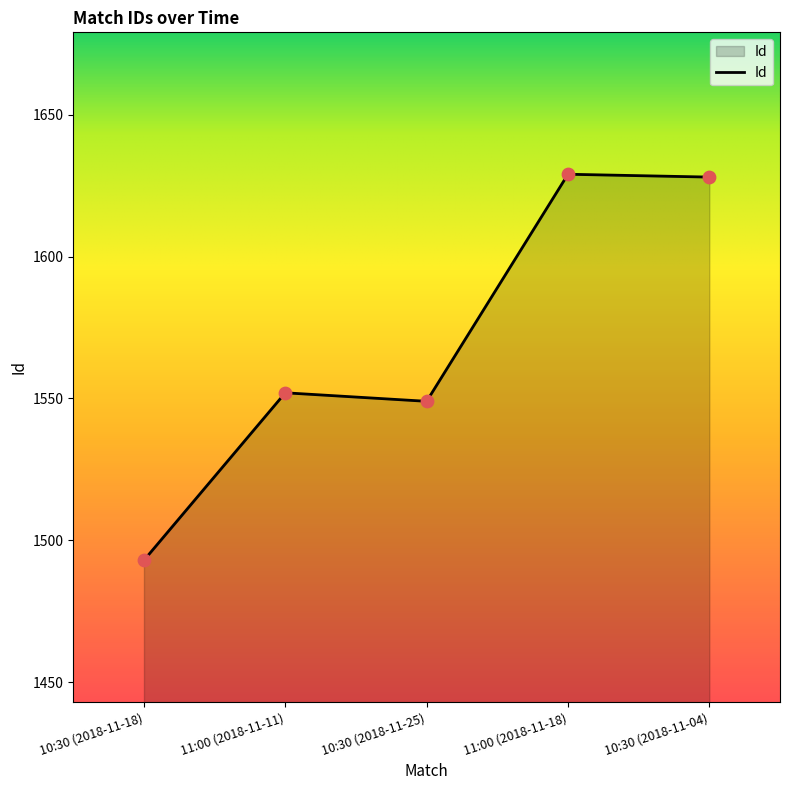

What is the ratio of the value at 10:30 (2018-11-25) to the value at 10:30 (2018-11-18)?

1.0